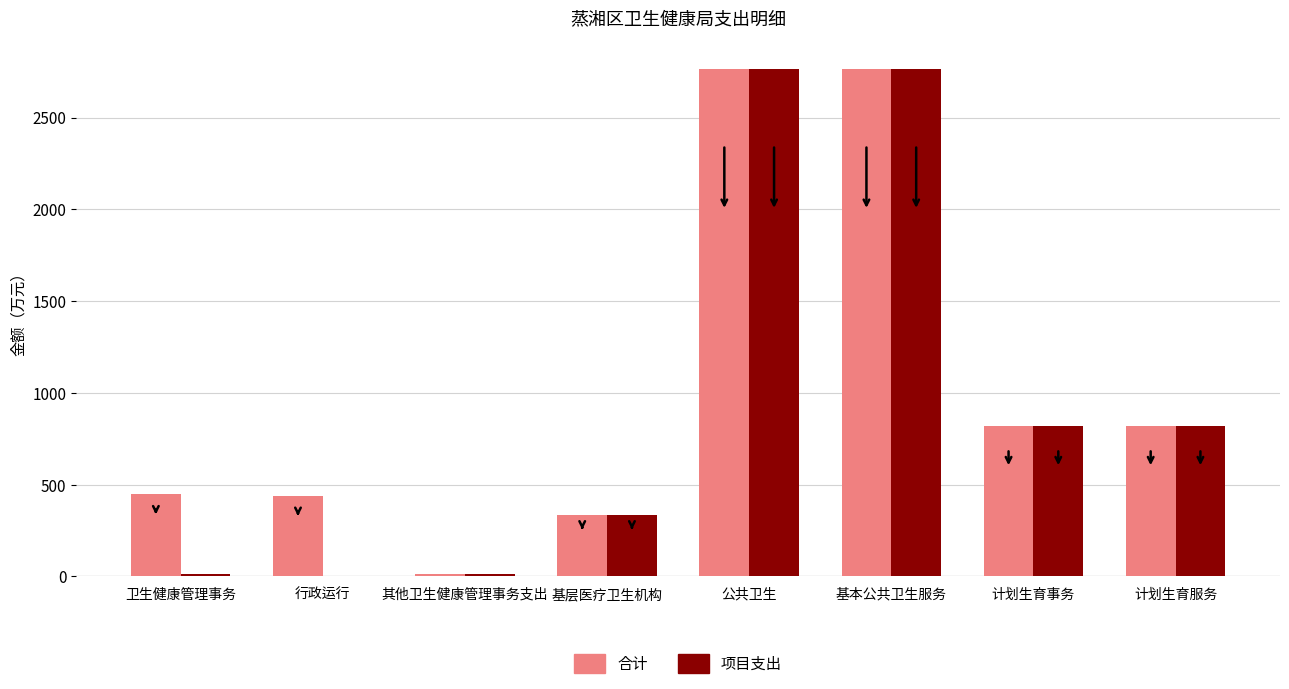

What is the sum of all 项目支出 values?

7532.0